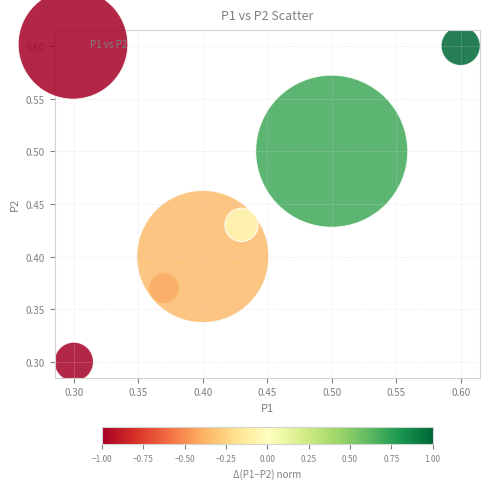

What is the range of Y values (max minus min)?

0.3